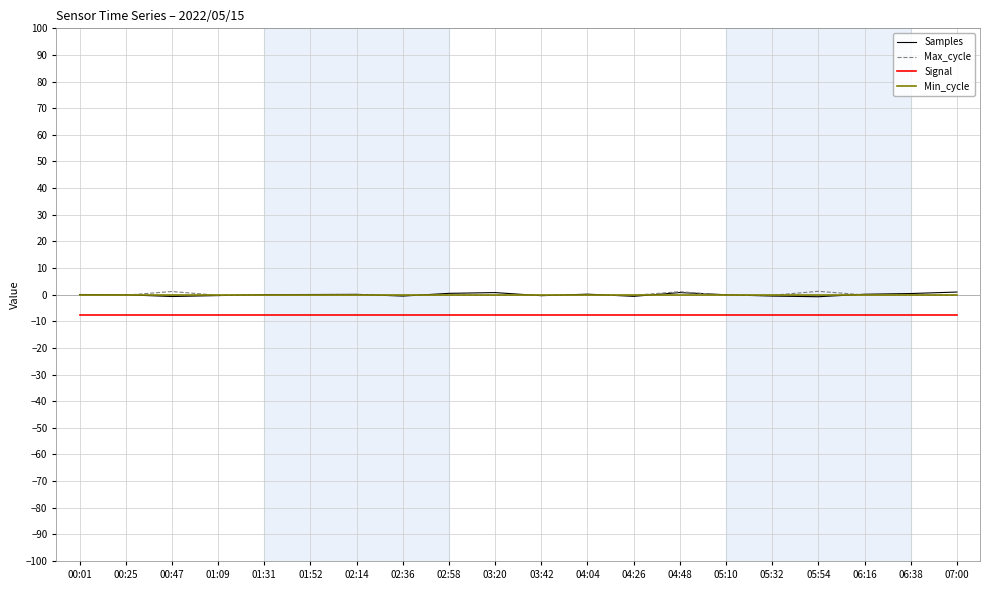

True or false: Max_cycle has a value of -0.2 at 05:32.

True